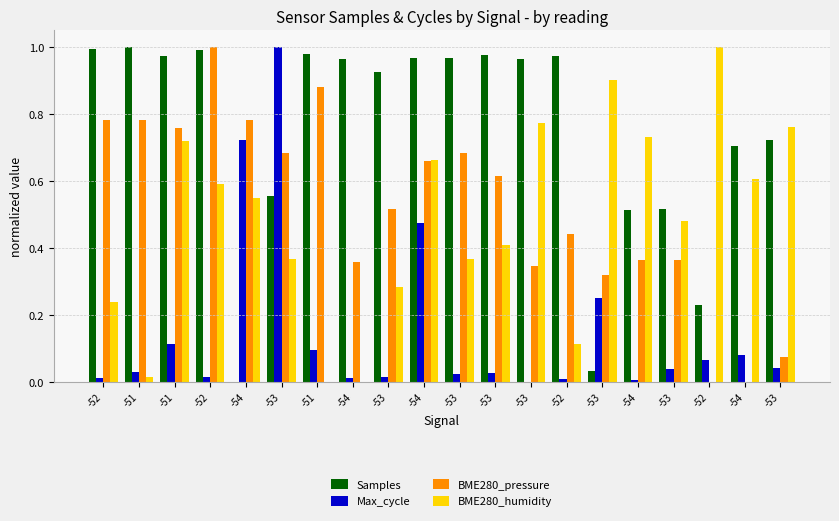

Reading left to right, list all the values displayed in this chart.

Samples: 1.0	1.0	1.0	1.0	0.0	0.6	1.0	1.0	0.9	1.0	1.0	1.0	1.0	1.0	0.0	0.5	0.5	0.2	0.7	0.7
Max_cycle: 0.0	0.0	0.1	0.0	0.7	1.0	0.1	0.0	0.0	0.5	0.0	0.0	0.0	0.0	0.2	0.0	0.0	0.1	0.1	0.0
BME280_pressure: 0.8	0.8	0.8	1.0	0.8	0.7	0.9	0.4	0.5	0.7	0.7	0.6	0.3	0.4	0.3	0.4	0.4	0.0	0.0	0.1
BME280_humidity: 0.2	0.0	0.7	0.6	0.5	0.4	0.0	0.0	0.3	0.7	0.4	0.4	0.8	0.1	0.9	0.7	0.5	1.0	0.6	0.8